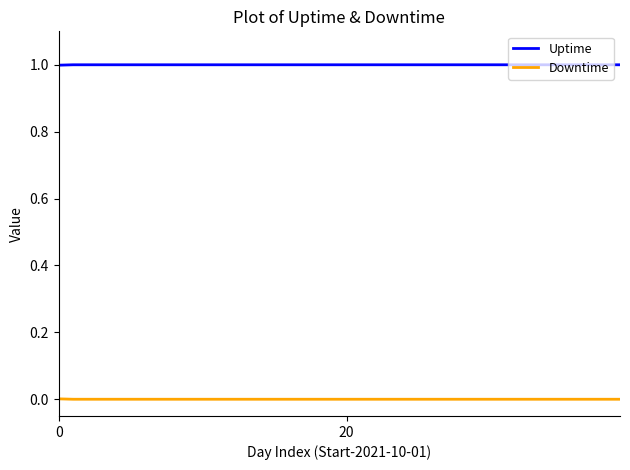

True or false: Downtime and Uptime intersect in this chart.

False